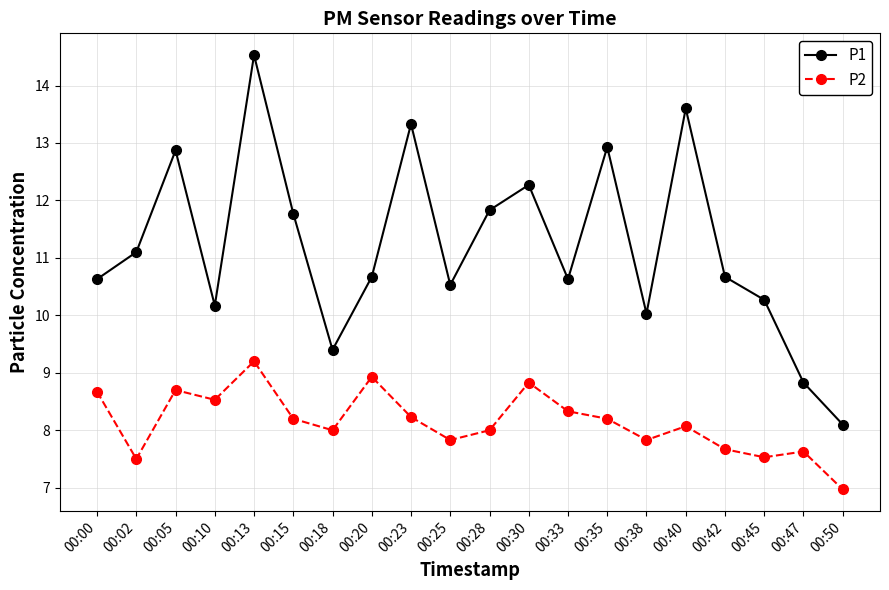

What is the sum of all P1 values?

224.2